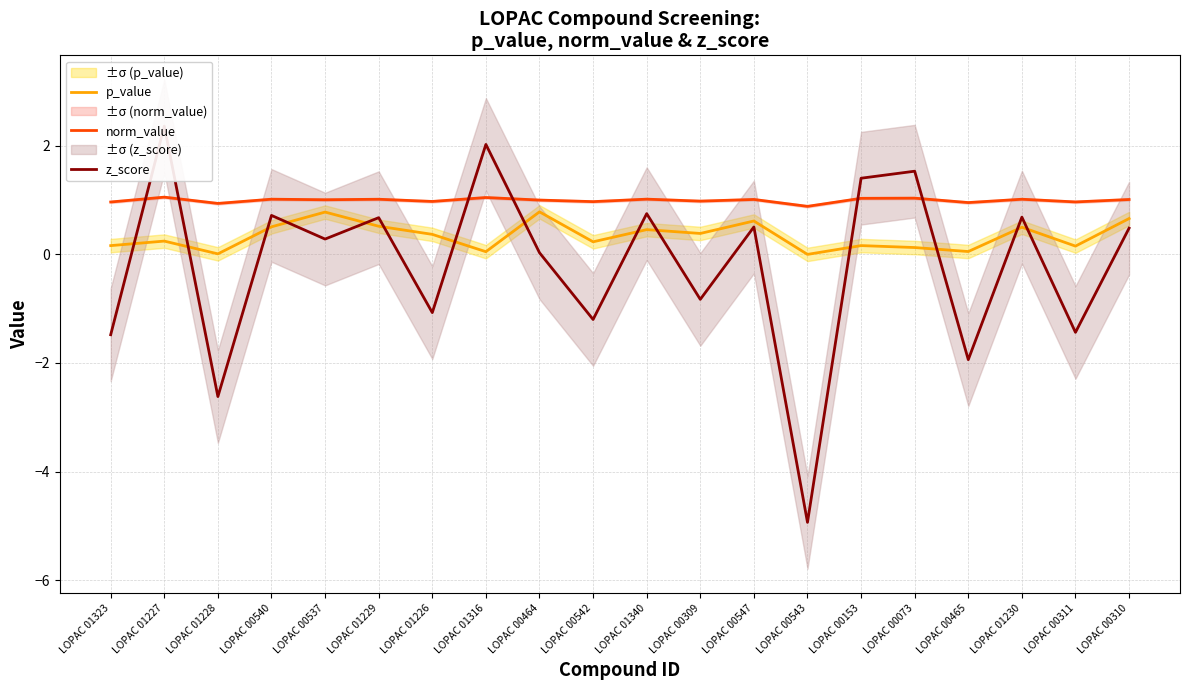

What position from the left is LOPAC 01227?

2